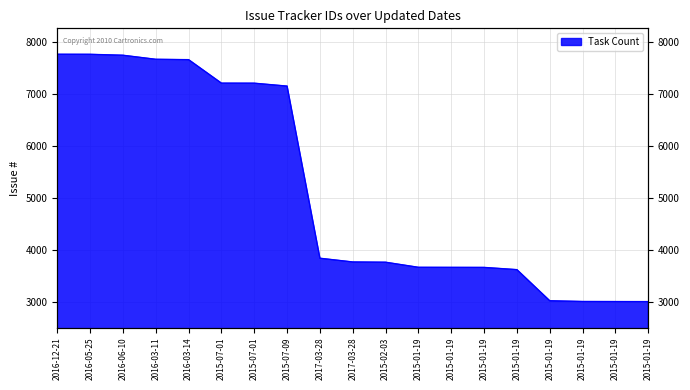

How many lines are shown in the chart?

1